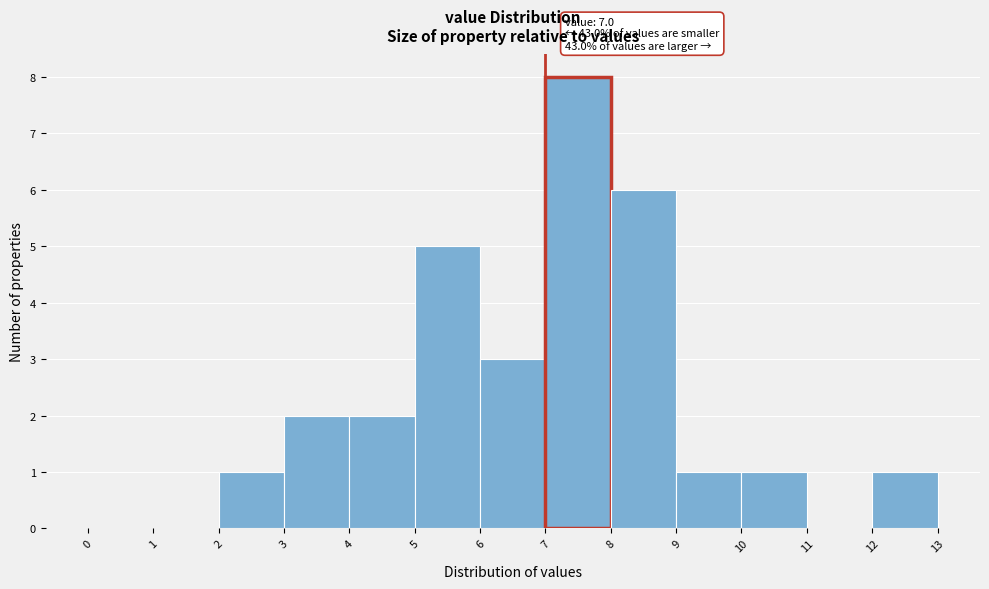

Which range on the x-axis has the tallest bar?

7 to 8